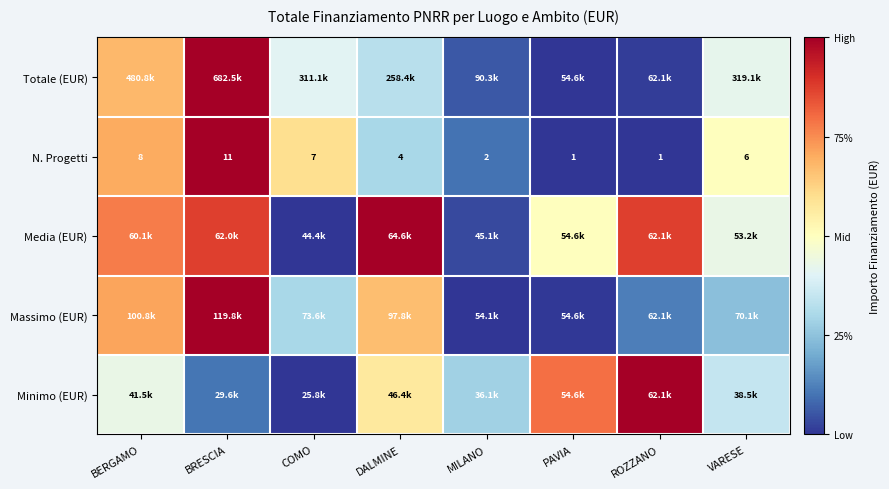

Which category has the lowest value in the Media (EUR) series?

COMO